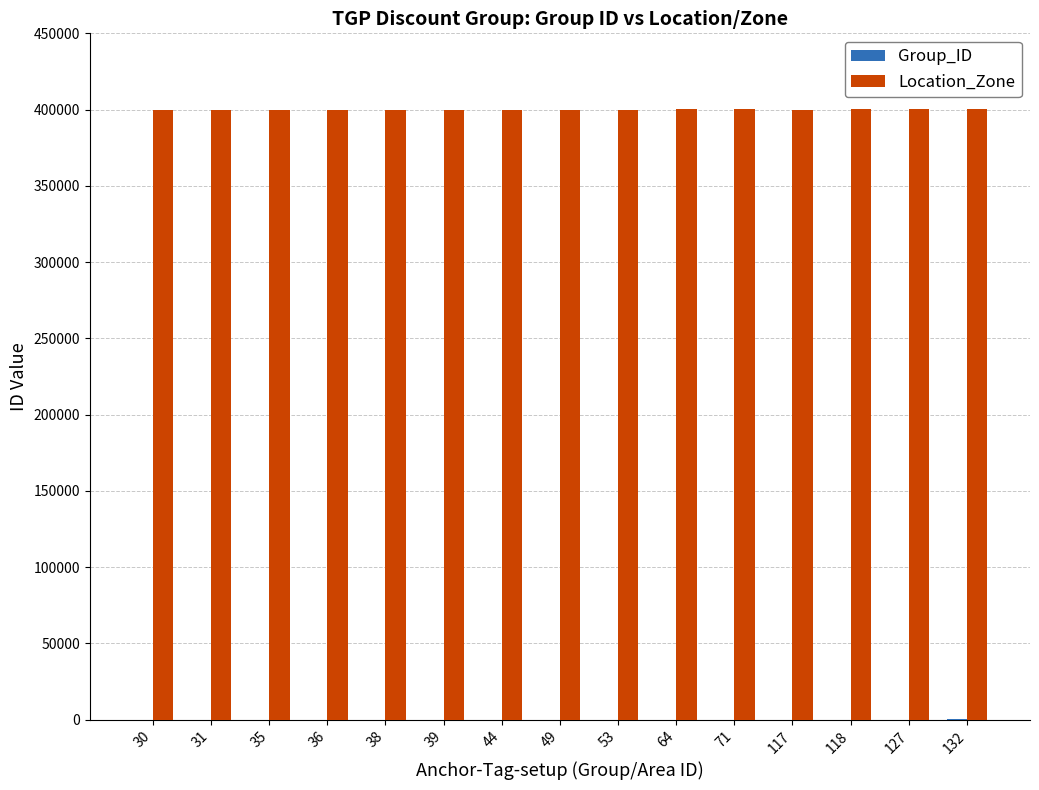

What is the greatest value displayed?

400132